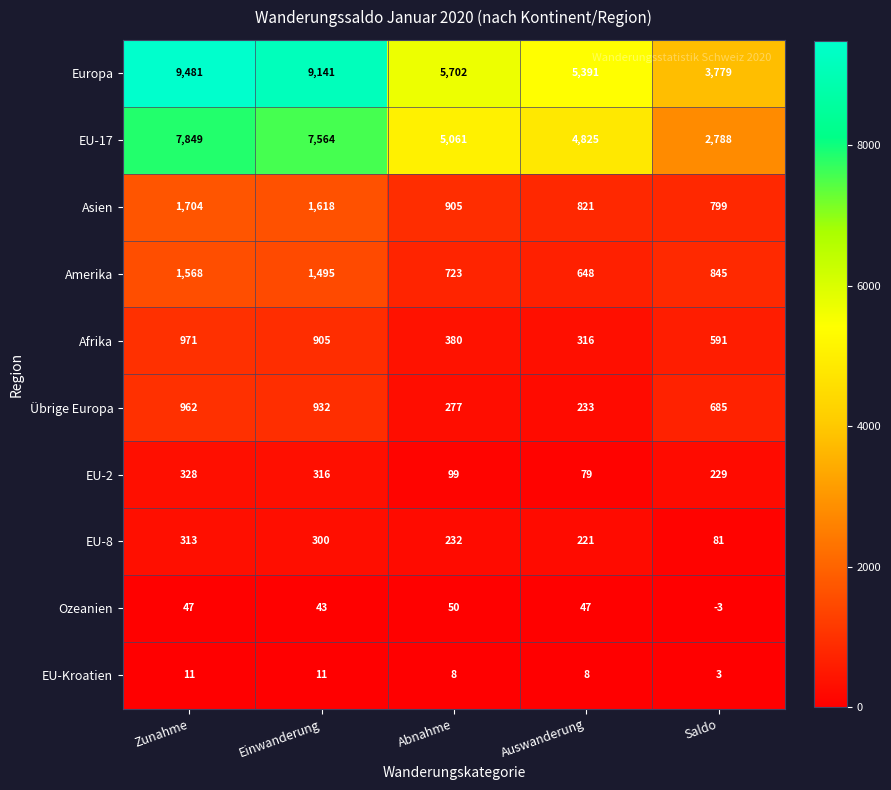

Which series has the largest total across all categories?

Europa